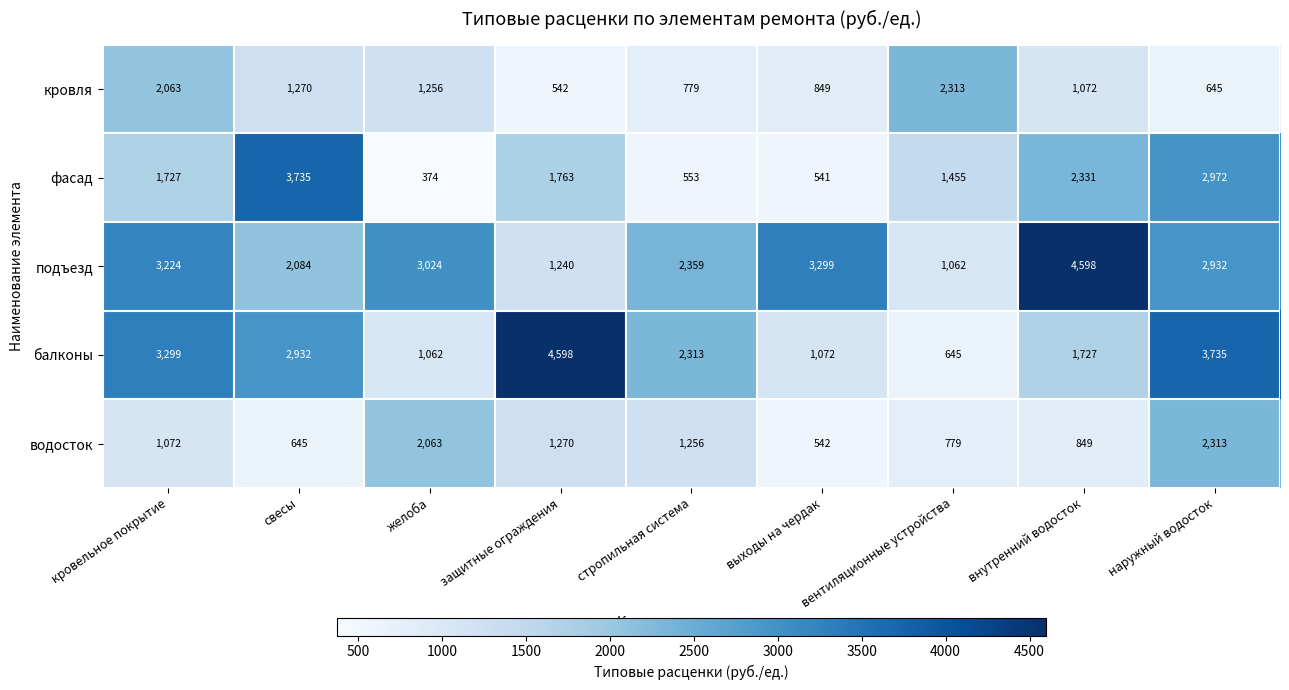

Which category has the lowest value across all series?

желоба